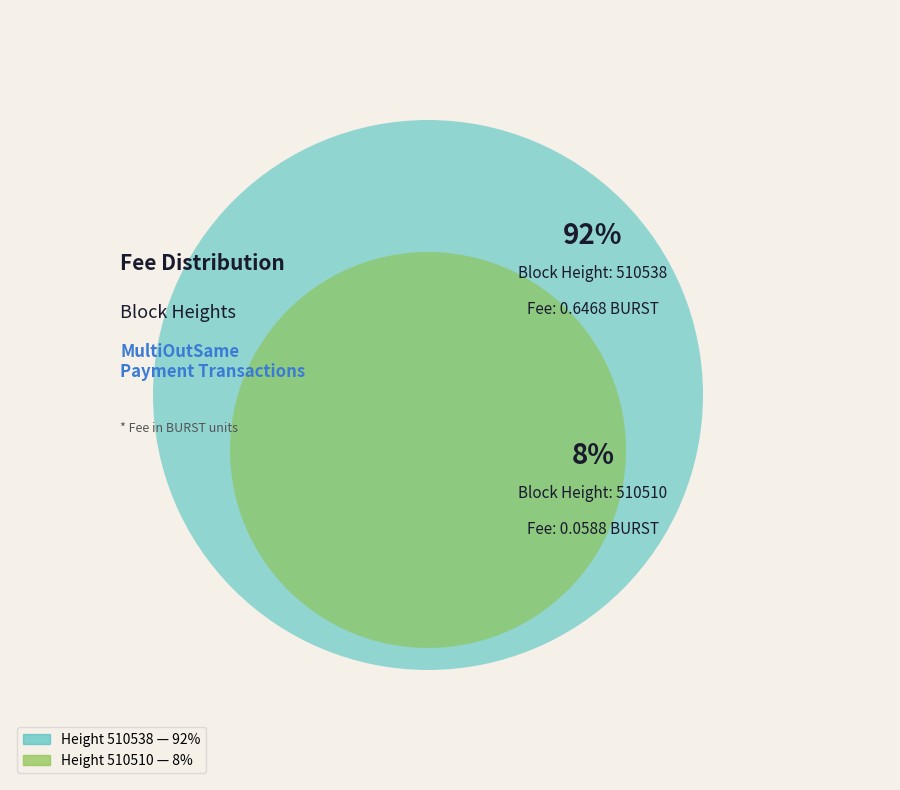

What is the largest slice in the pie chart?

510538